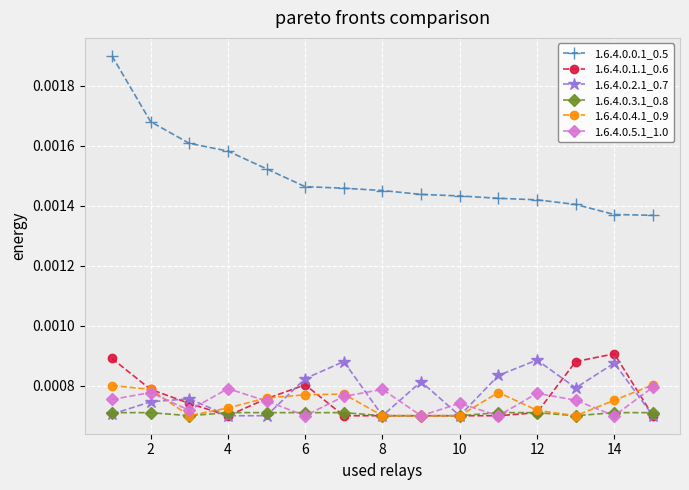

True or false: 1.6.4.0.5.1_1.0 has more than 1 points higher than both neighbors.

True